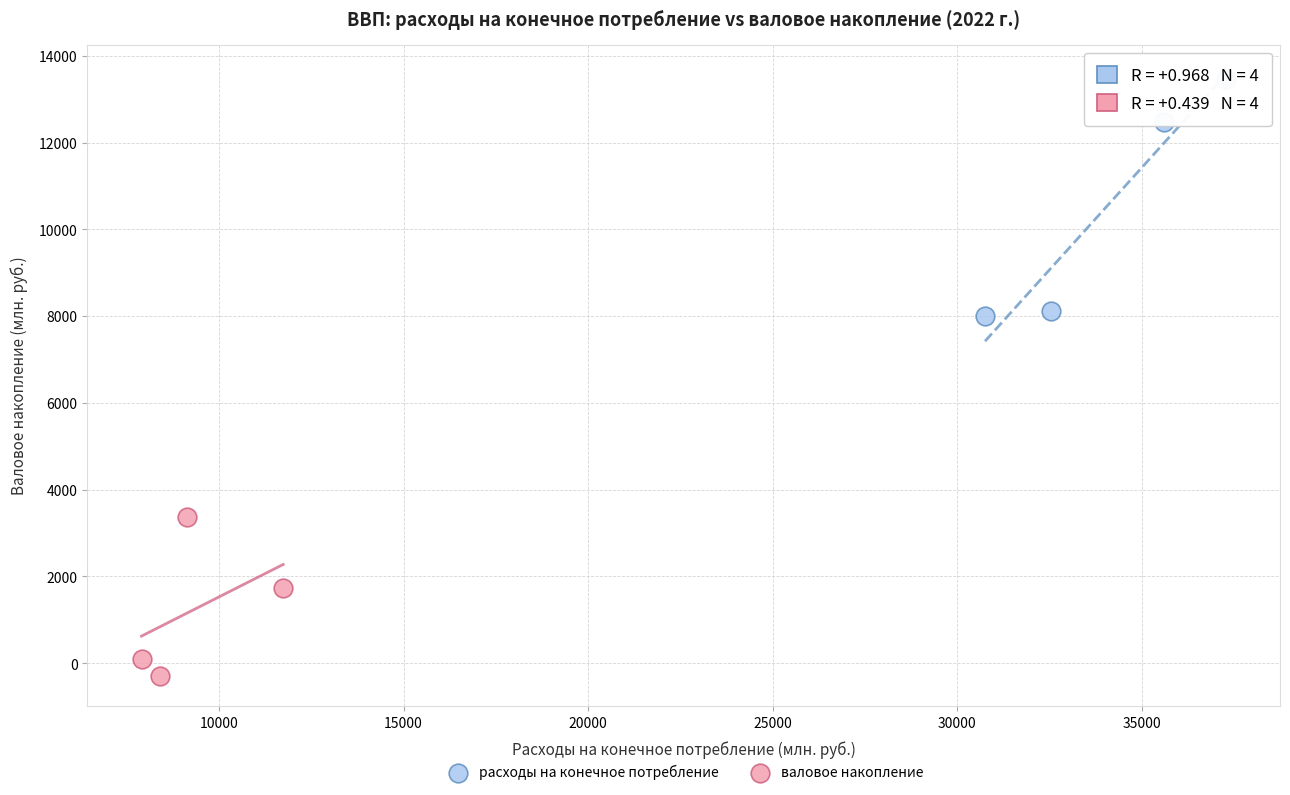

Which series contains the highest Y value?

расходы на конечное потребление